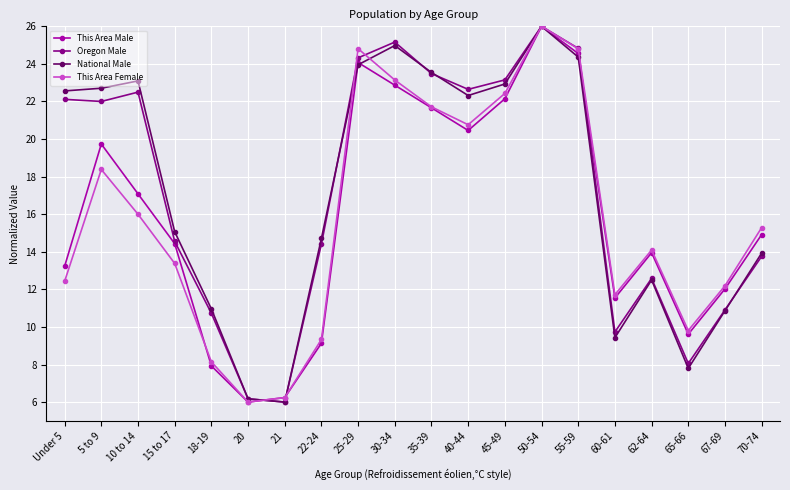

What is the value of the Oregon Male point at the 17th from the left?

12.6